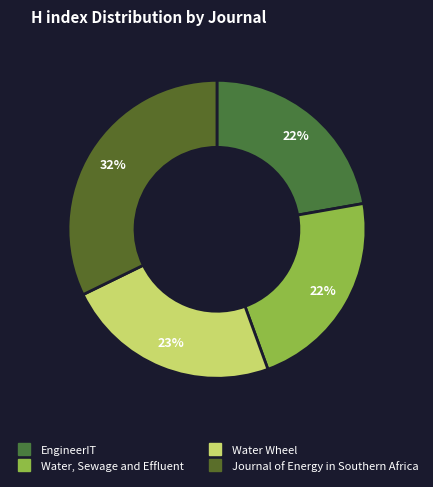

What percentage is NOT represented by Journal of Energy in Southern Africa?

67.8%